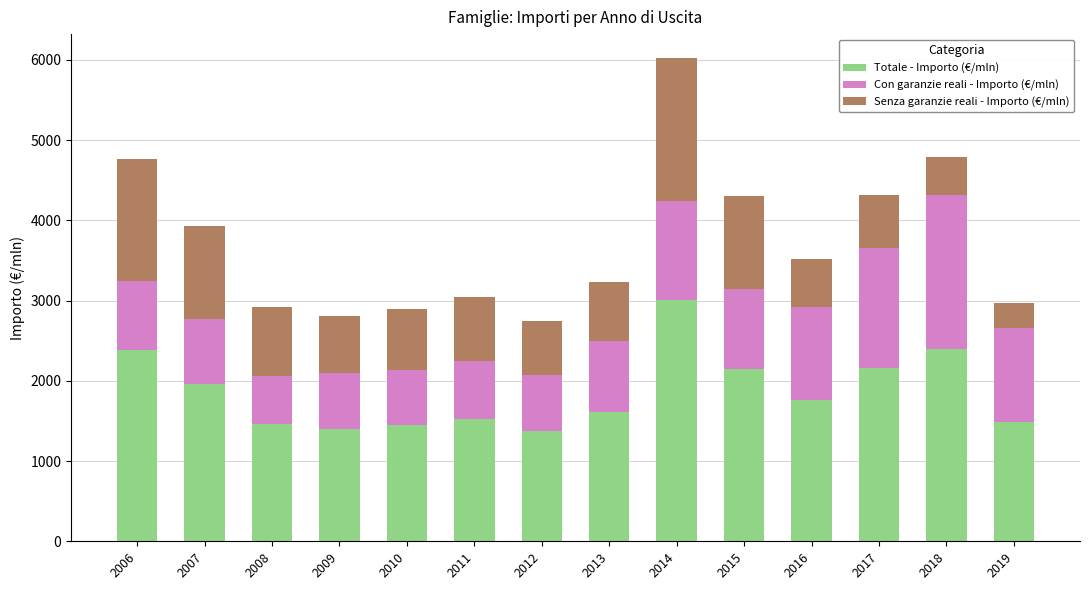

At which category is the sum across all series the highest?

2014